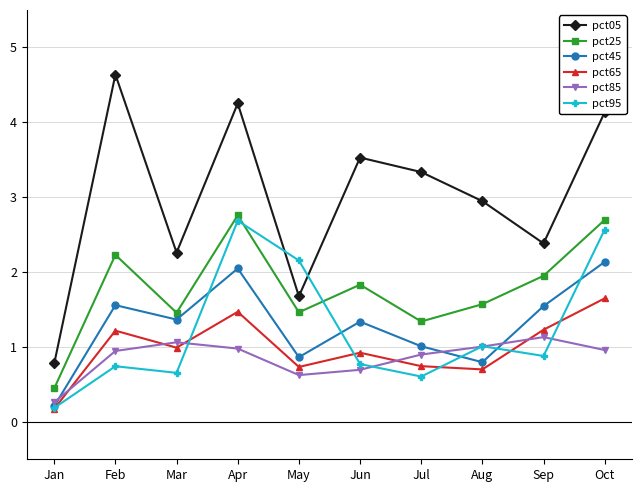

What is the value of the pct25 point at the 5th from the left?

1.5